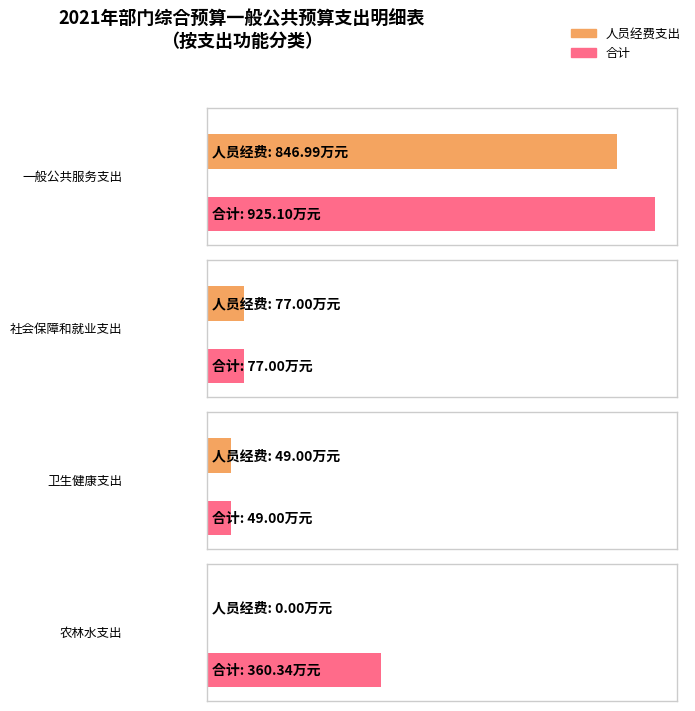

What is the label of the 2nd bar from the right?

卫生健康支出